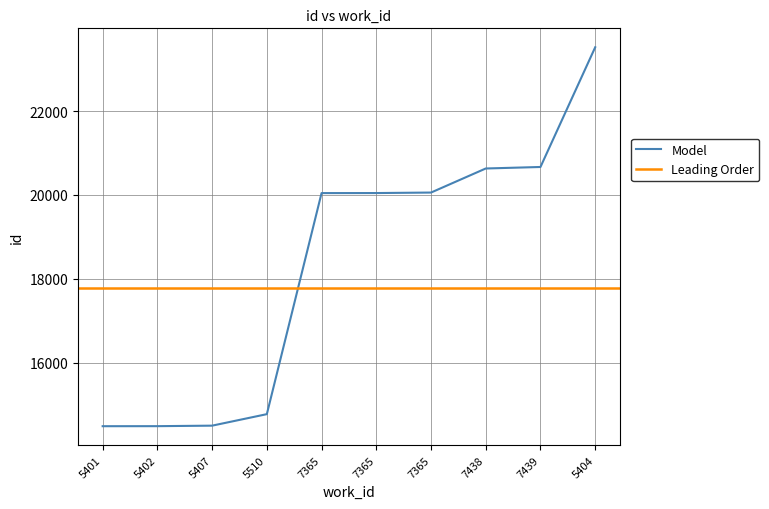

Does the chart display data point markers on the line(s)?

No